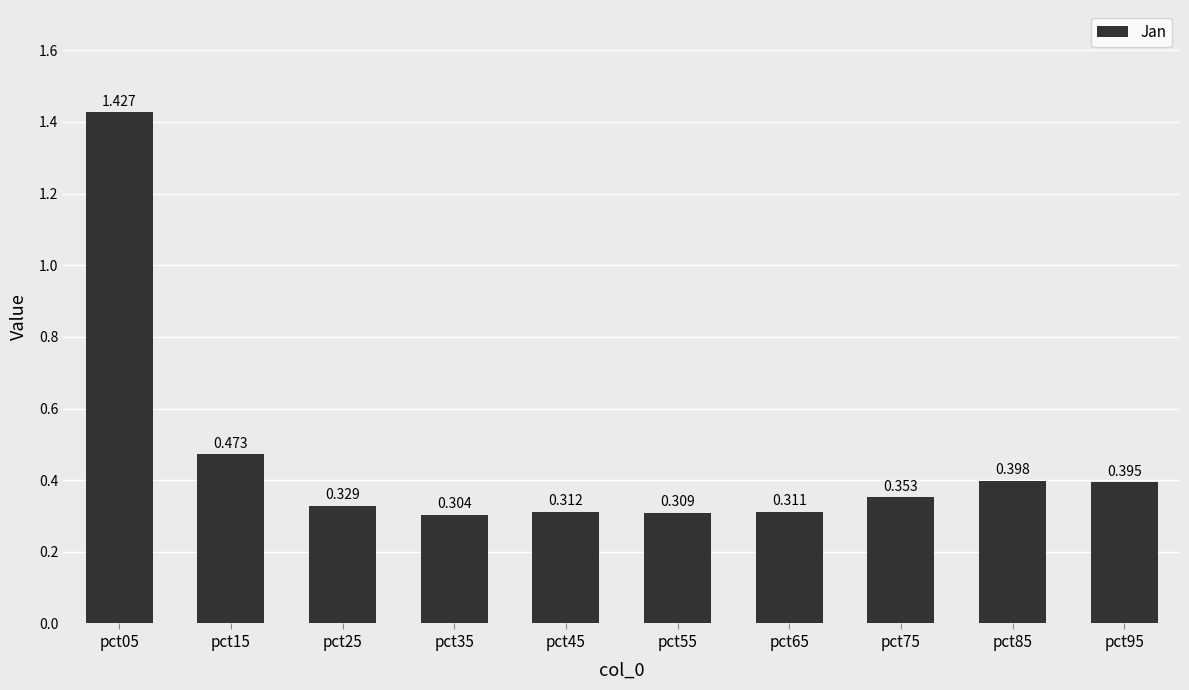

Are the bars horizontal?

No